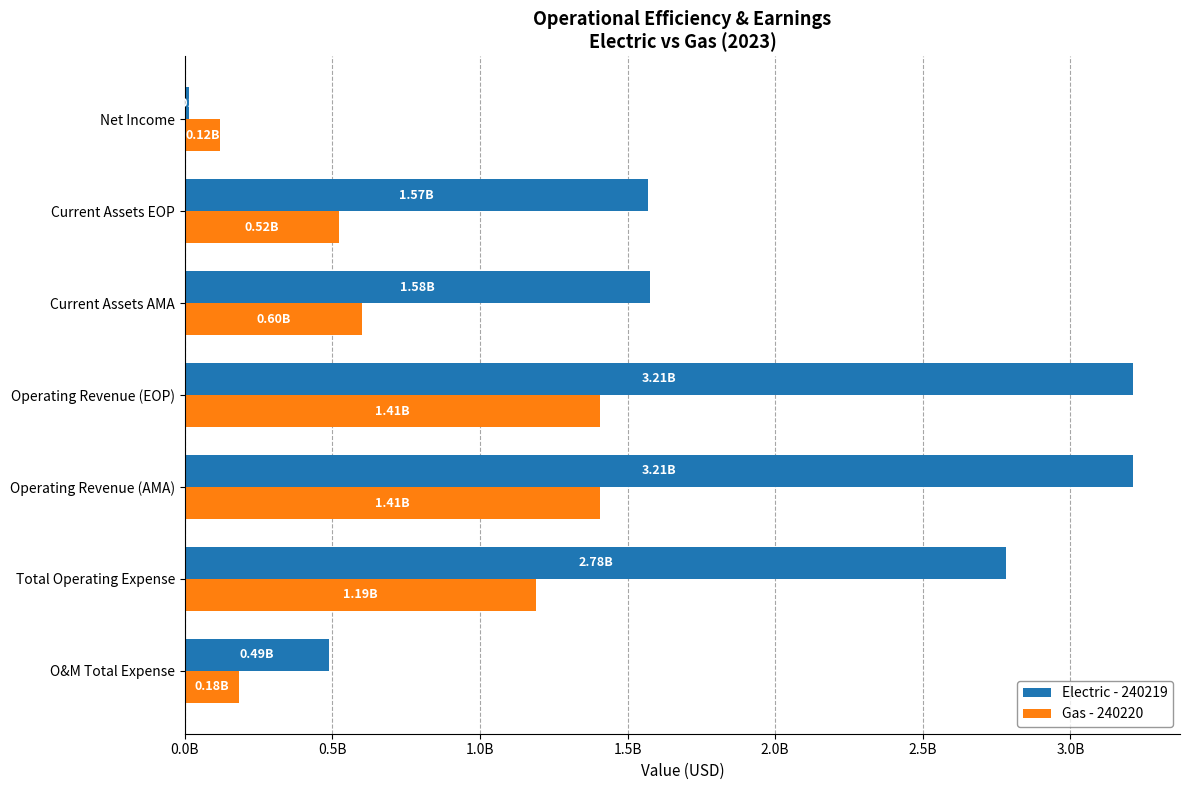

Rank the series by their average value, from highest to lowest.

Electric - 240219, Gas - 240220